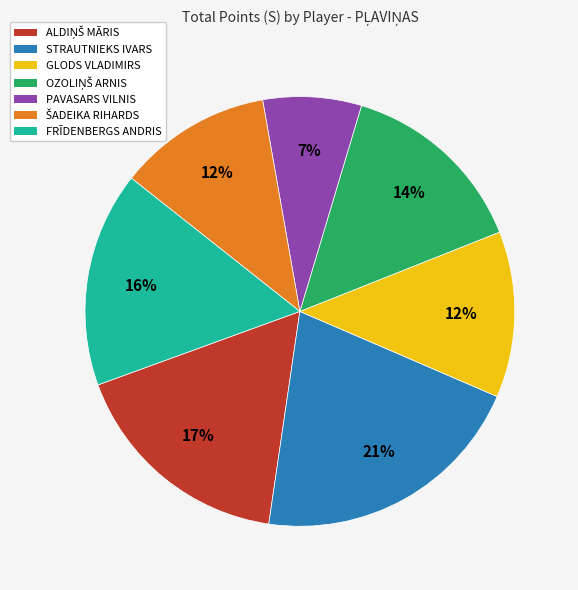

Between PAVASARS VILNIS and FRĪDENBERGS ANDRIS, which is larger?

FRĪDENBERGS ANDRIS